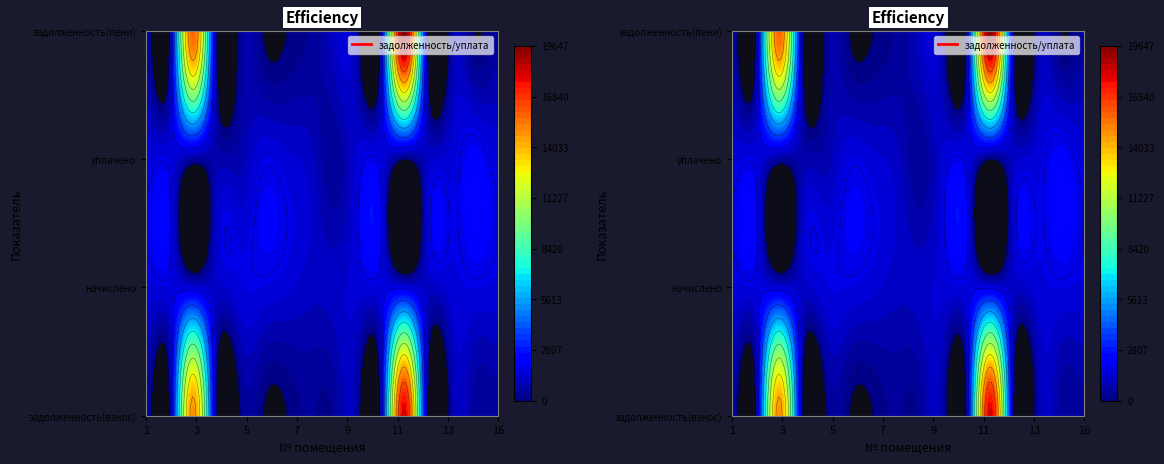

What is the sum of all 4 values?

2338.9